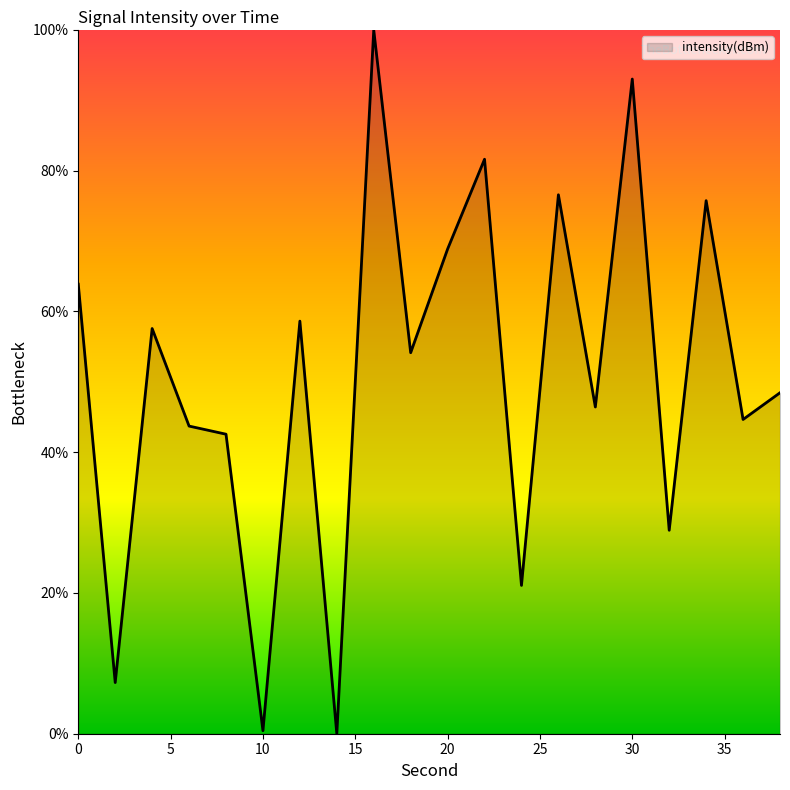

What is the difference between the maximum and minimum values?

100.0